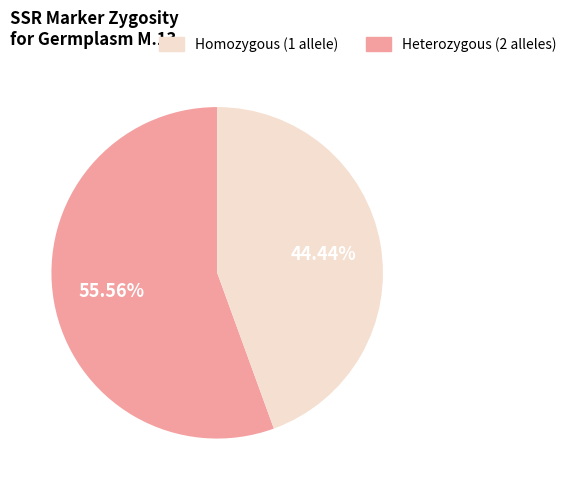

Is there any slice that represents more than half of the pie?

Yes